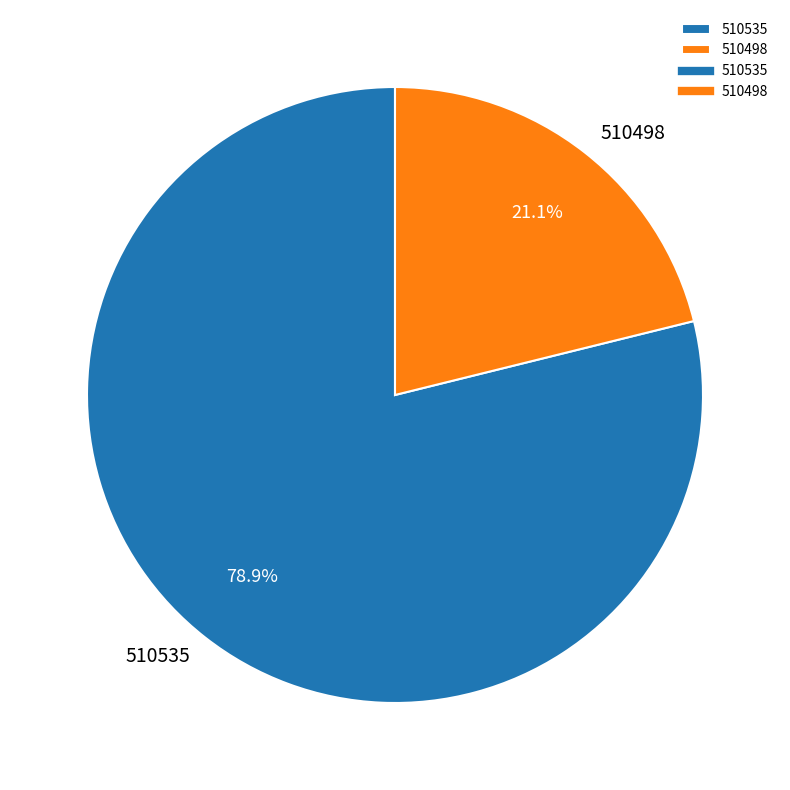

Combined, what portion of the pie is 510498 and 510535?

100.0%